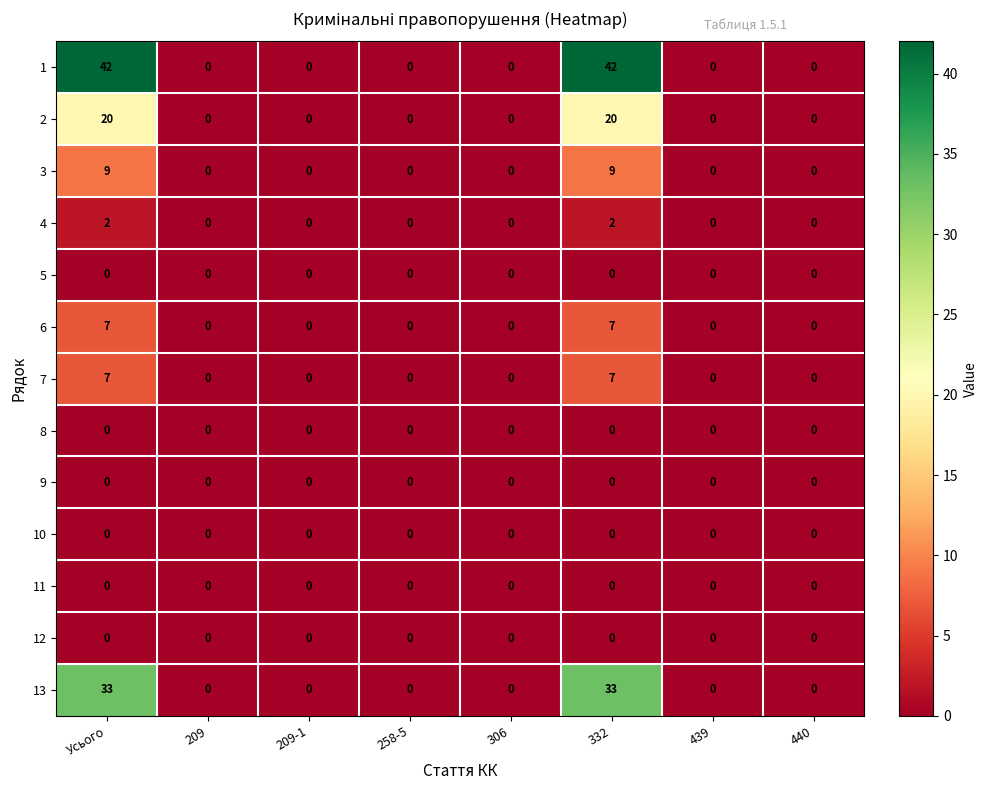

Is it true that 5 equals 0 at Усього?

True